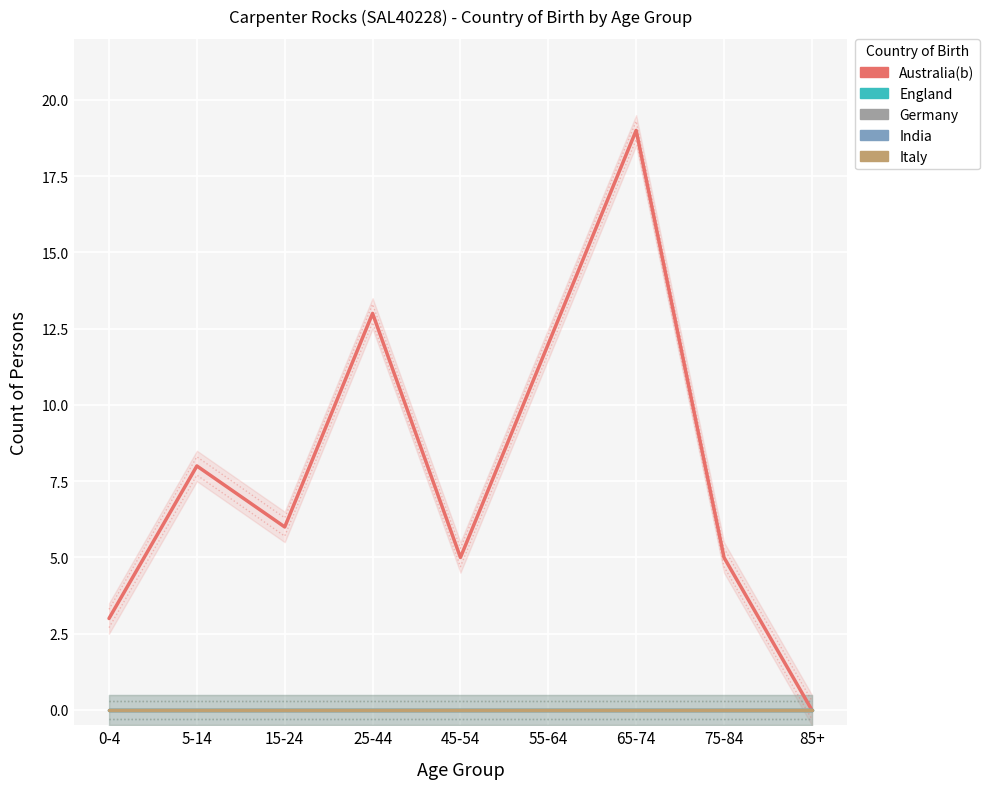

True or false: Germany has more than 2 interior local peaks.

False